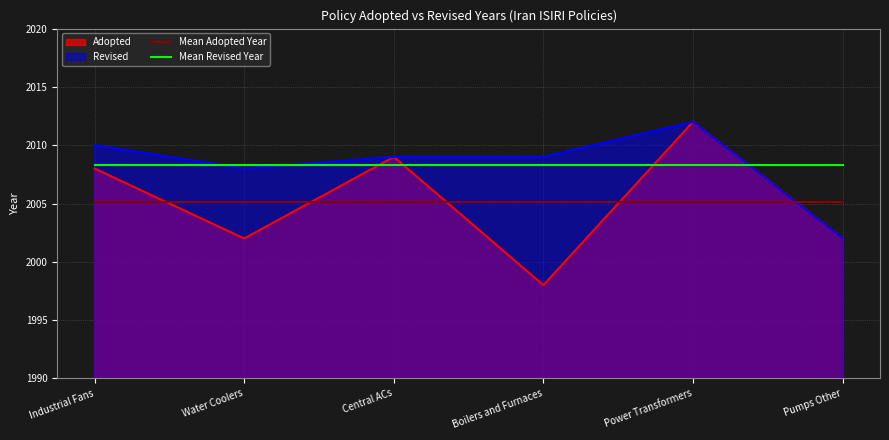

How many data points does each series have?

6